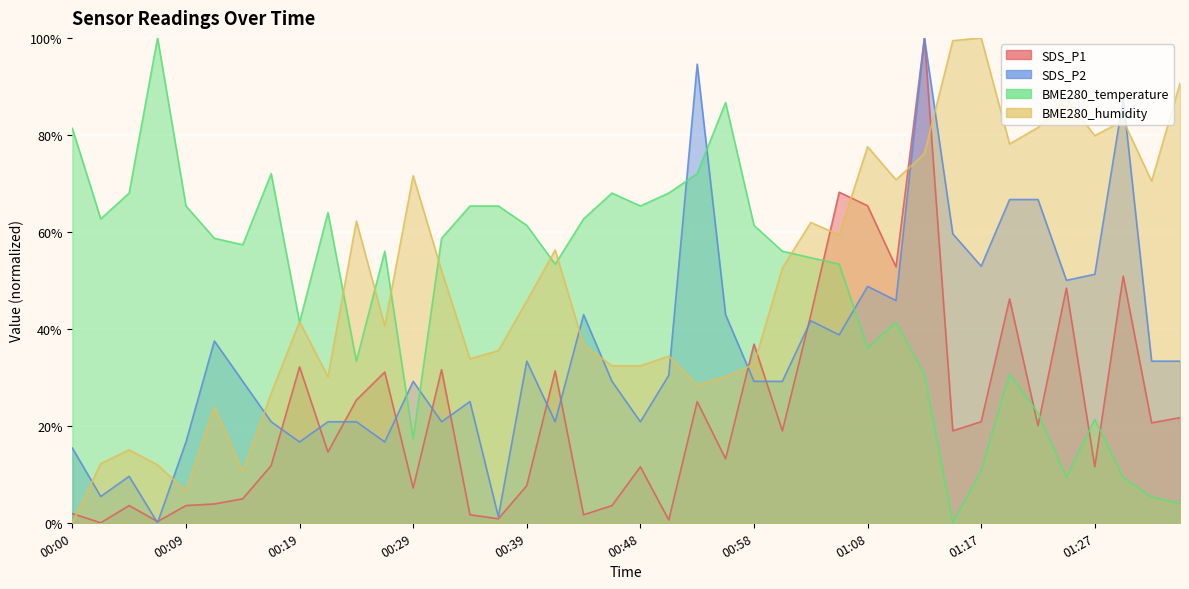

How many lines are shown in the chart?

4